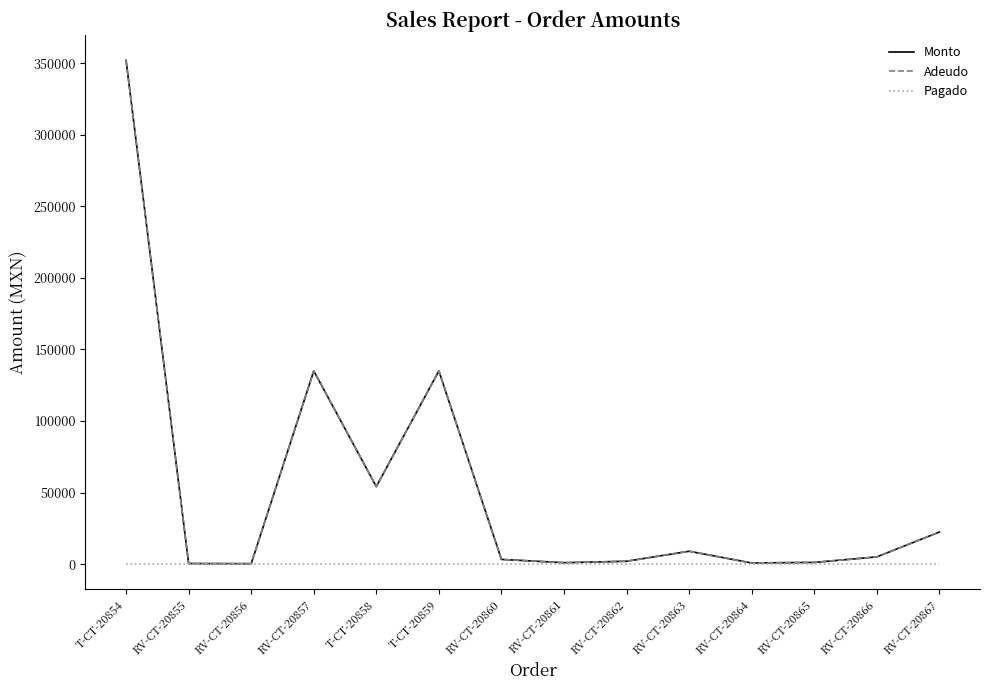

The value of Adeudo at T-CT-20854 is 563357. True or false?

False